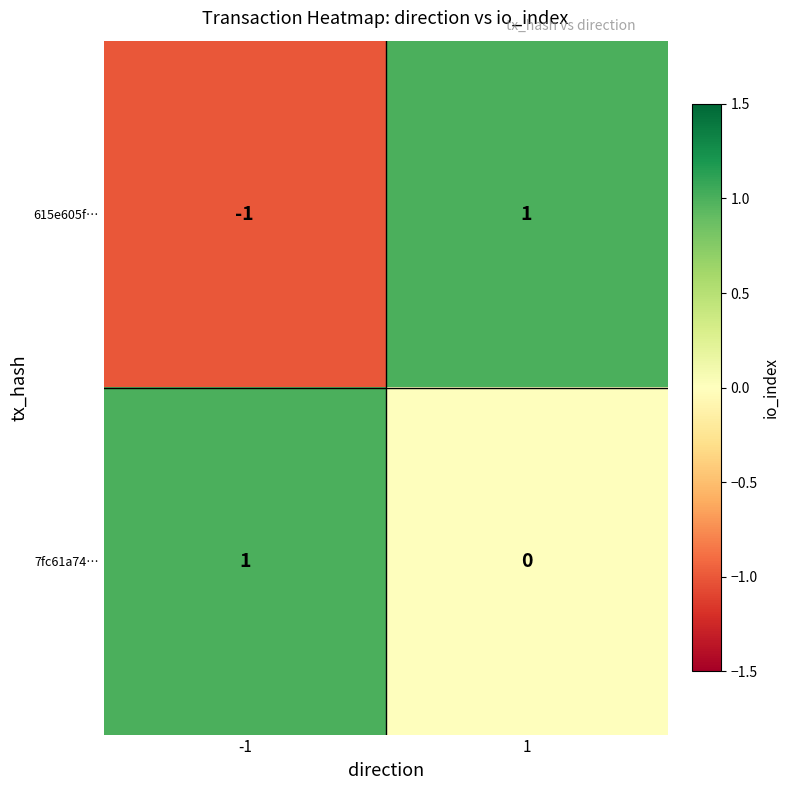

Rank the series by their average value, from highest to lowest.

7fc61a74…, 615e605f…